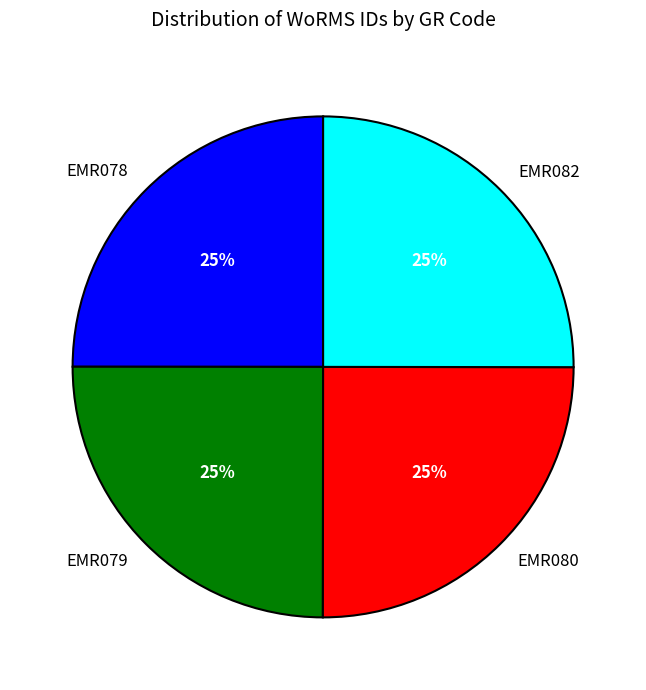

Count the number of slices in the pie.

4